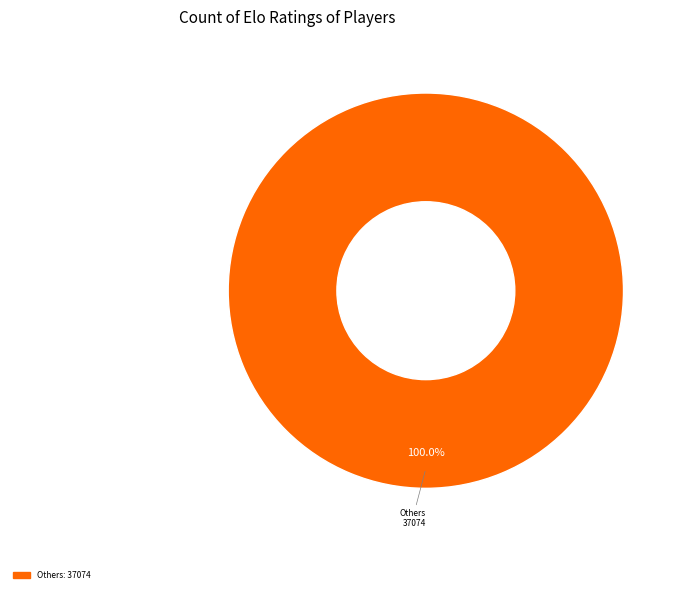

Does any single category account for the majority?

Yes